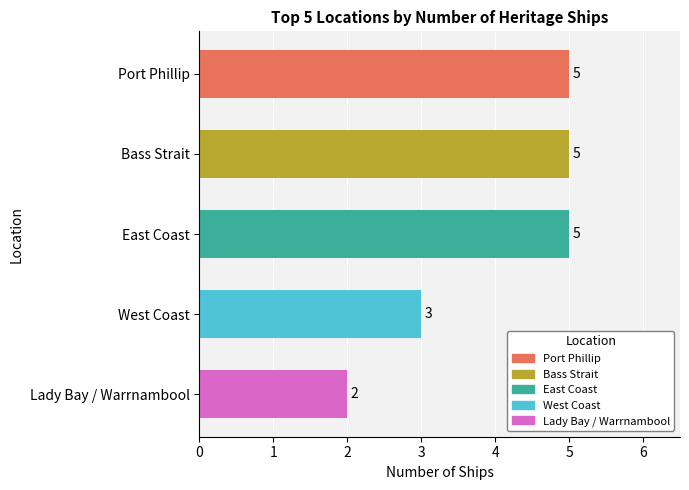

At which label is the value closest to 3?

West Coast